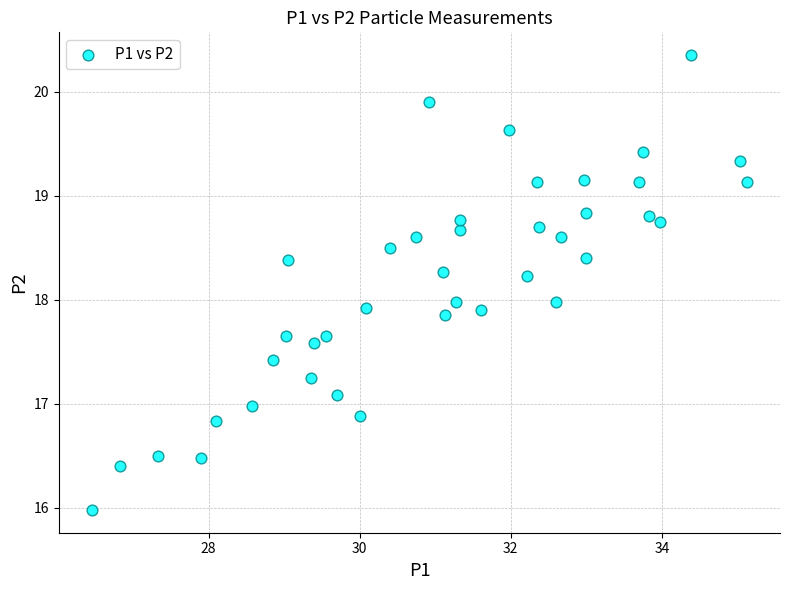

What is the range of Y values (max minus min)?

4.4